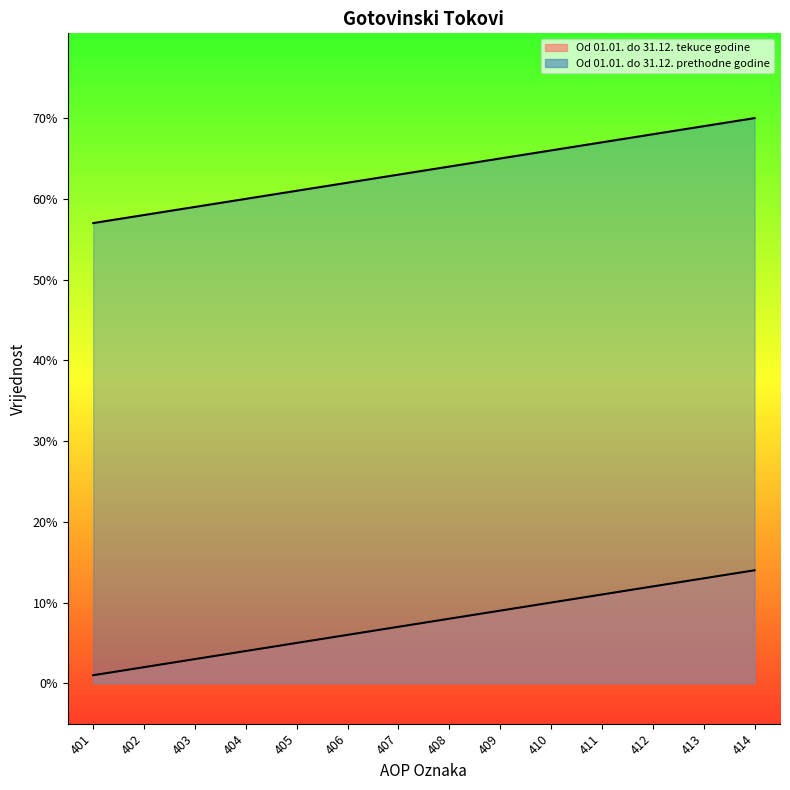

Between 402 and 405, which series saw the biggest shift?

Od 01.01. do 31.12. tekuce godine